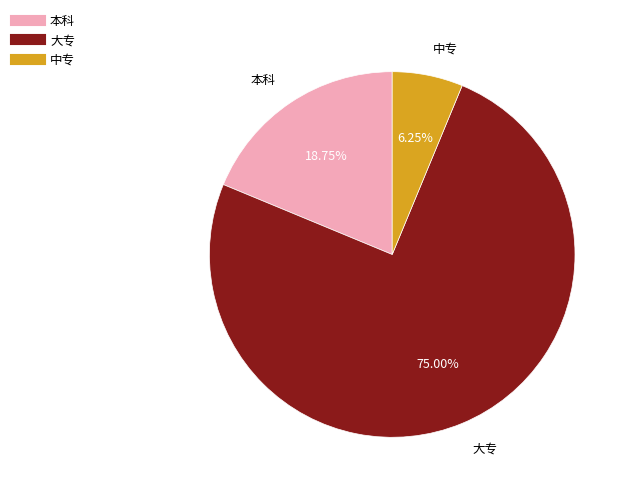

Is the sum of 大专 and 中专 greater than half?

Yes